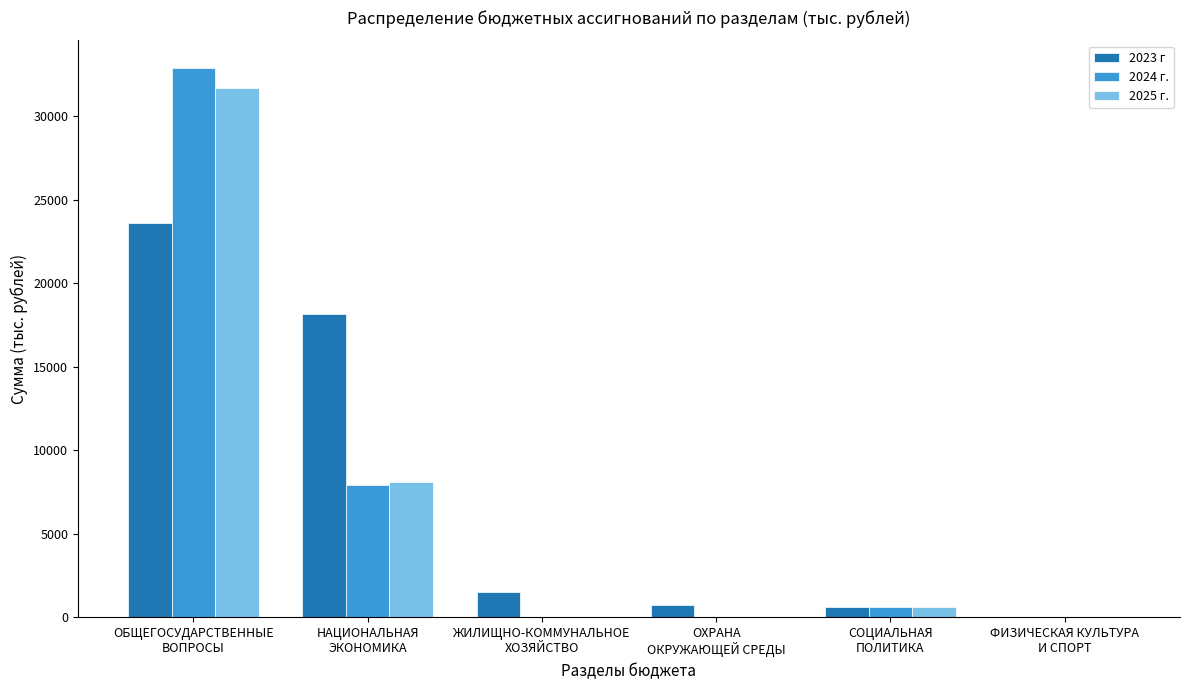

What is the maximum value for 2025 г.?

31676.6